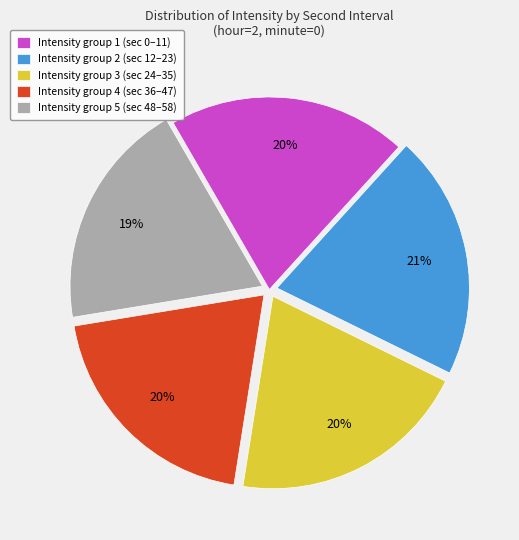

To the nearest percent, what portion does Intensity group 3 (sec 24–35) represent?

20%